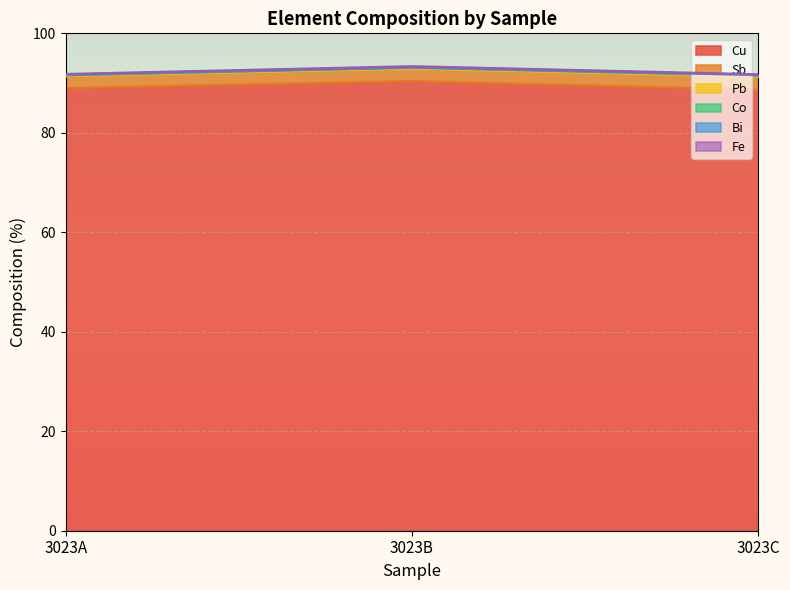

Reading left to right, list all the values displayed in this chart.

Cu: 3023A=89.0	3023B=90.4	3023C=88.7
Sb: 3023A=2.4	3023B=2.5	3023C=2.6
Pb: 3023A=0.2	3023B=0.2	3023C=0.3
Co: 3023A=0.0	3023B=0.0	3023C=0.0
Bi: 3023A=0.1	3023B=0.1	3023C=0.1
Fe: 3023A=0.1	3023B=0.2	3023C=0.1